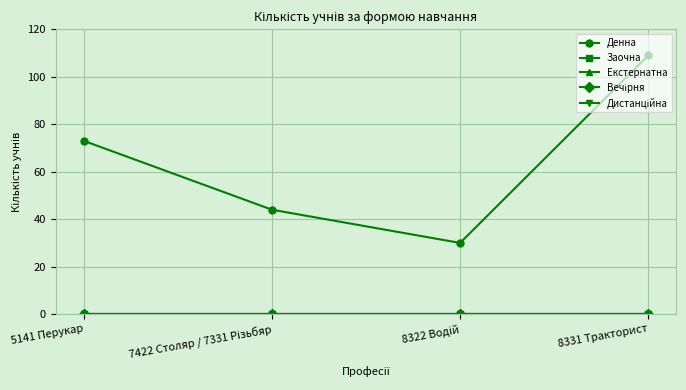

What position from the right is 8322 Водій?

2